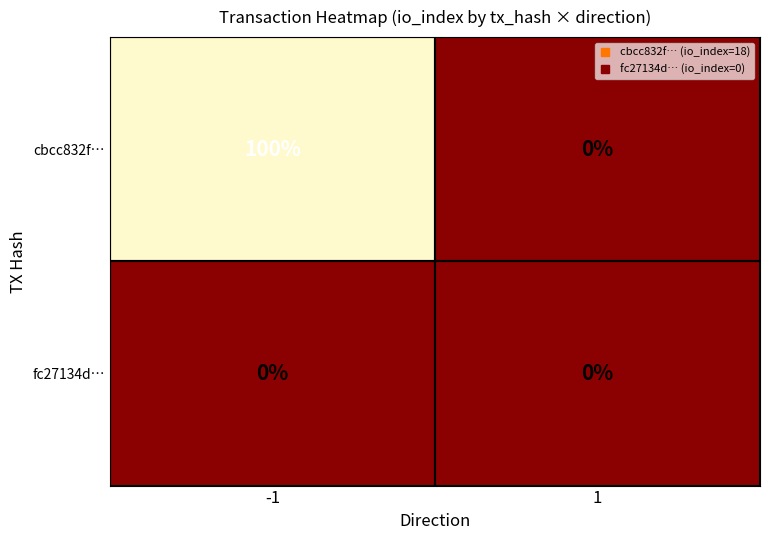

List the series in order of their overall mean, highest first.

cbcc832f…, fc27134d…